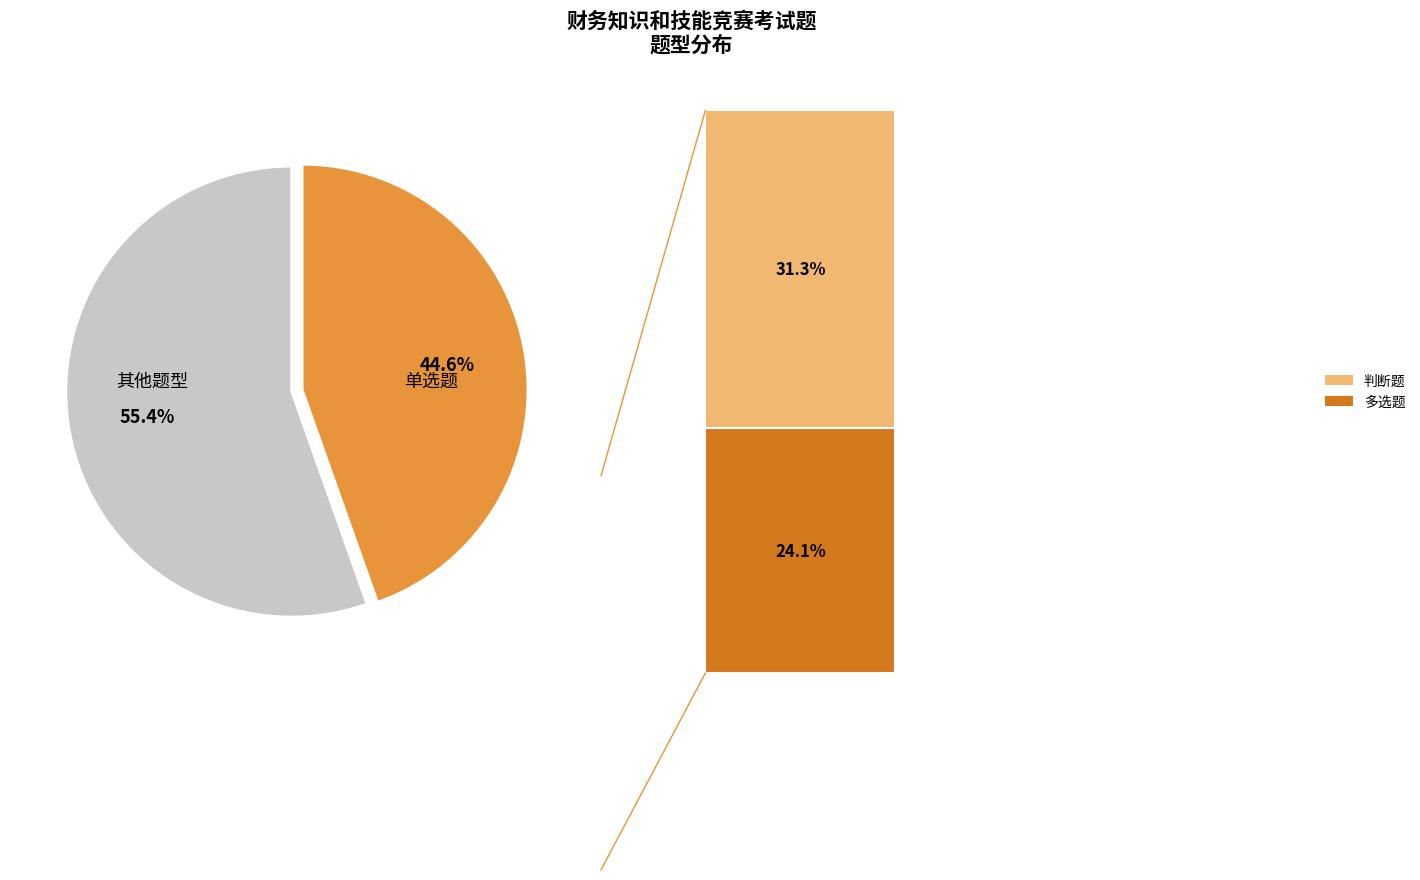

To the nearest percent, what is the average slice percentage?

50%